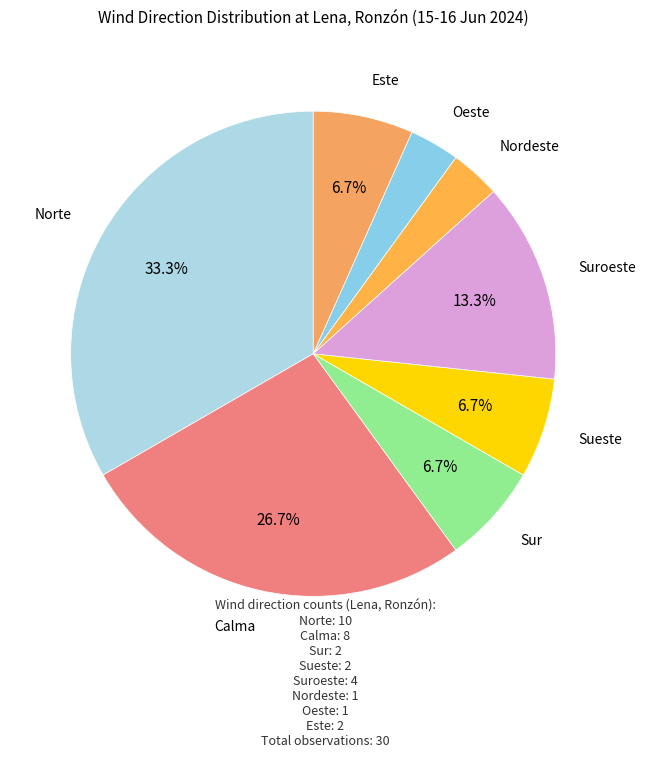

To the nearest percent, what is the difference between the Este and Oeste slice percentages?

3%